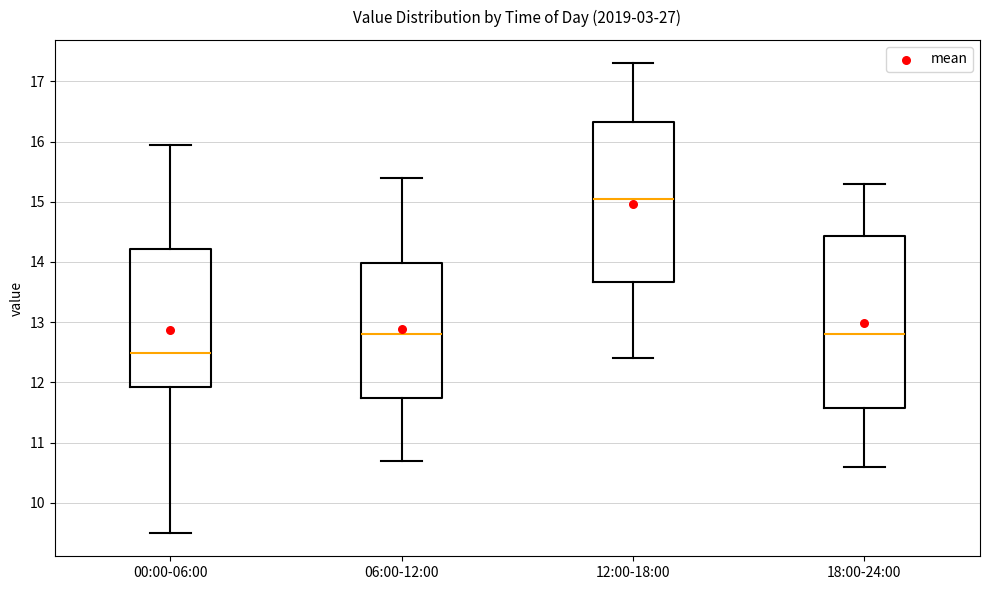

Where does the upper whisker of the box for 12:00-18:00 end on the y-axis? The values are not printed on the chart, so give them approximately, as read against the axis.

17.3